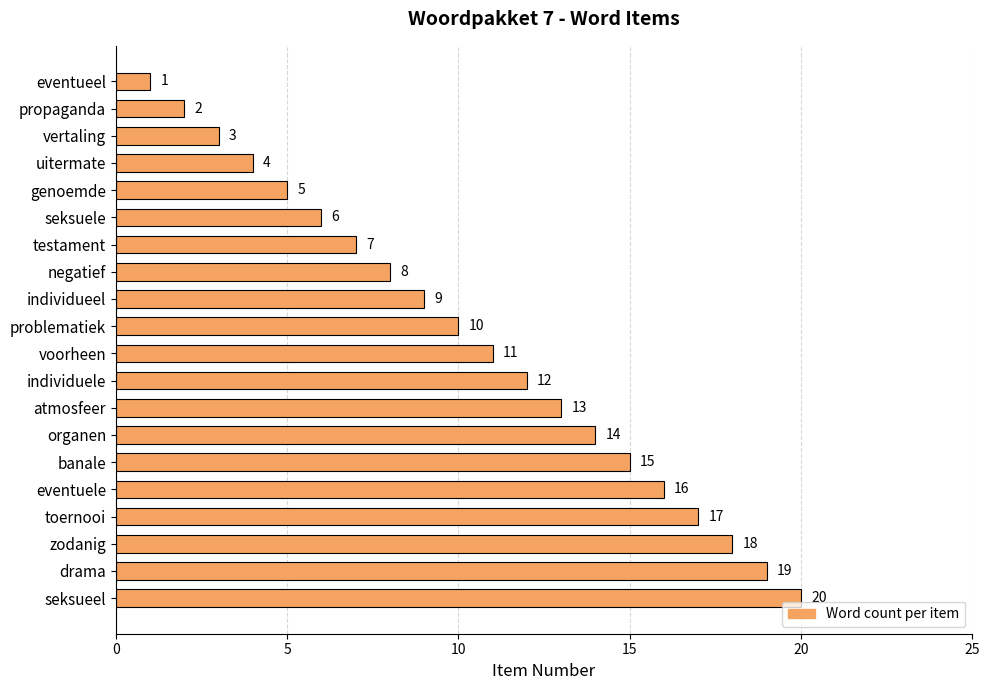

Rank the categories by value from highest to lowest.

seksueel, drama, zodanig, toernooi, eventuele, banale, organen, atmosfeer, individuele, voorheen, problematiek, individueel, negatief, testament, seksuele, genoemde, uitermate, vertaling, propaganda, eventueel